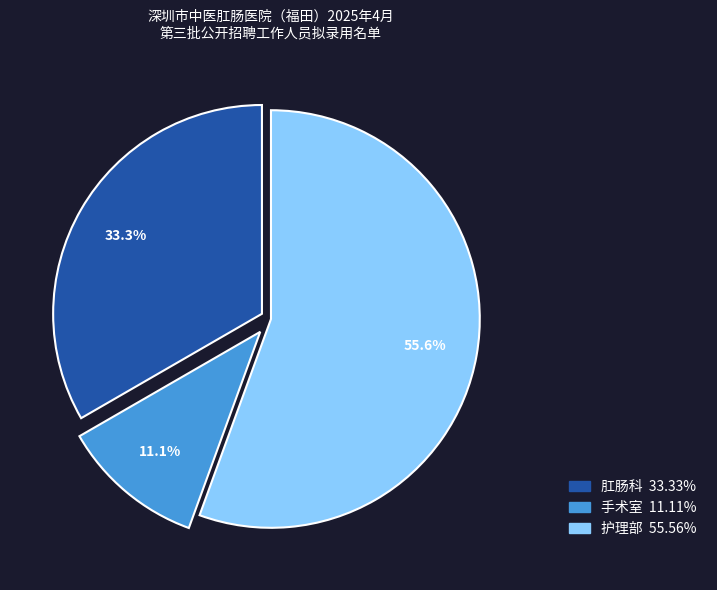

Is it true that 肛肠科 is 33% of the pie?

True